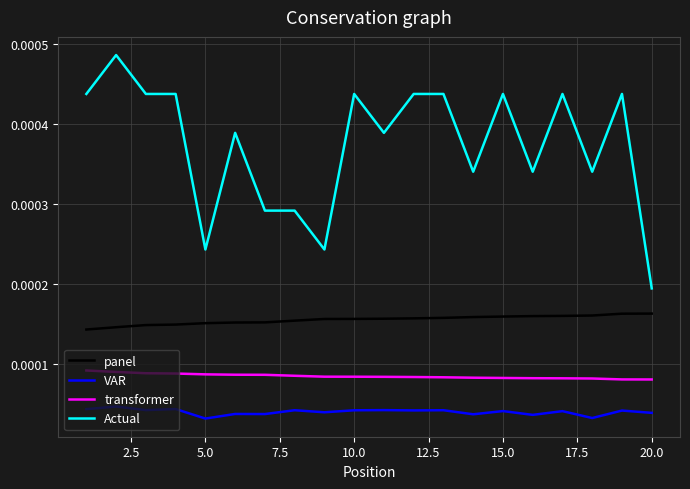

List the series in order of their peak value, highest first.

Actual, panel, transformer, VAR